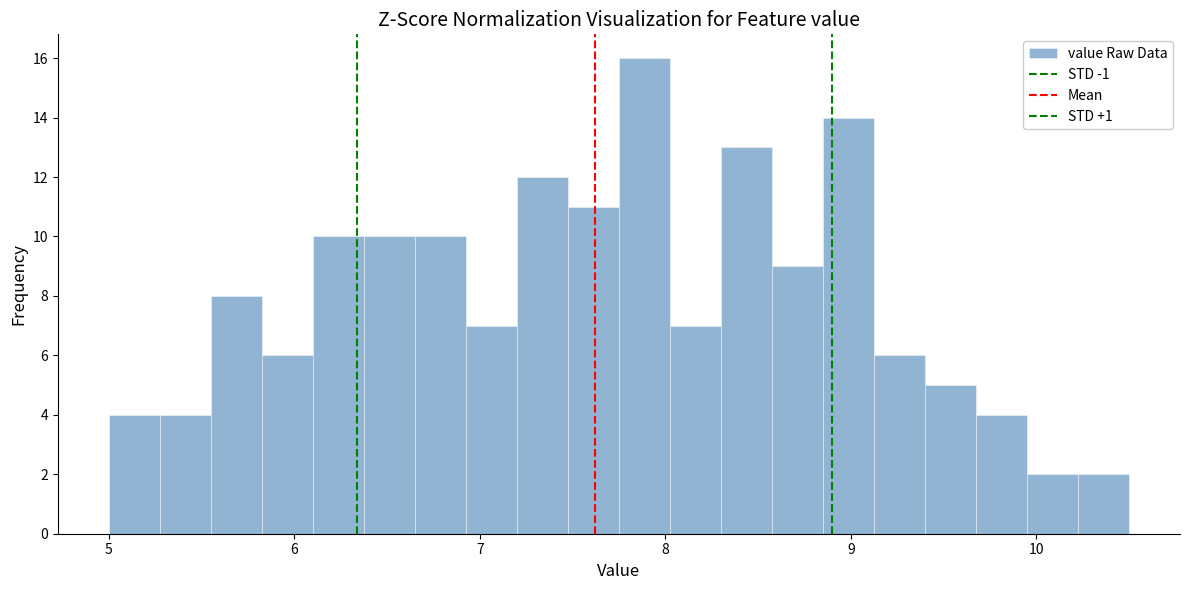

Around what value on the x-axis is the tallest bar? Give the approximate position of its centre, as read against the axis.

7.9